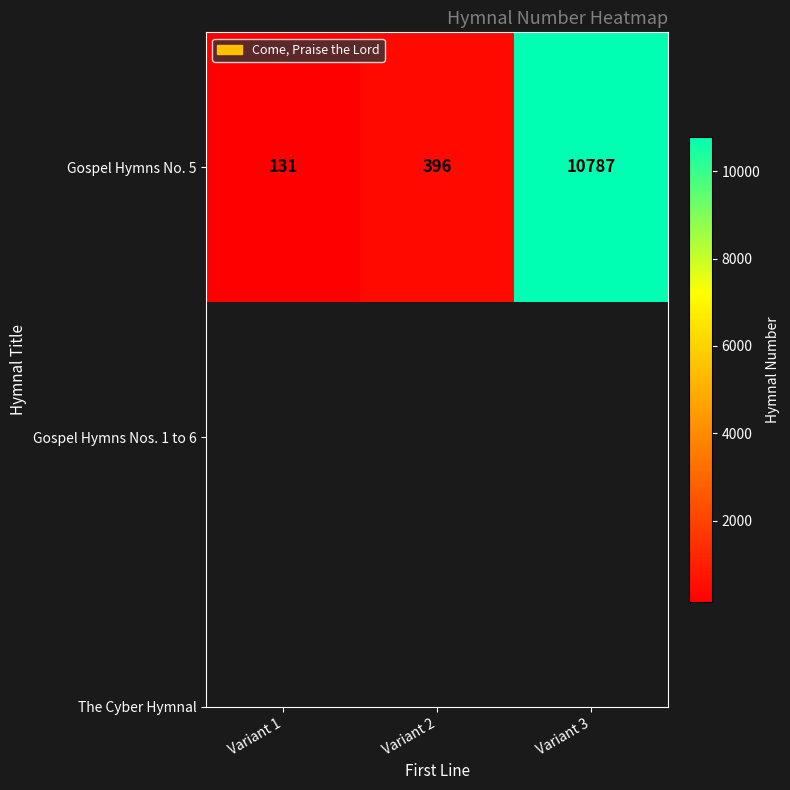

What is the change in value from Variant 1 to Variant 2?

+265